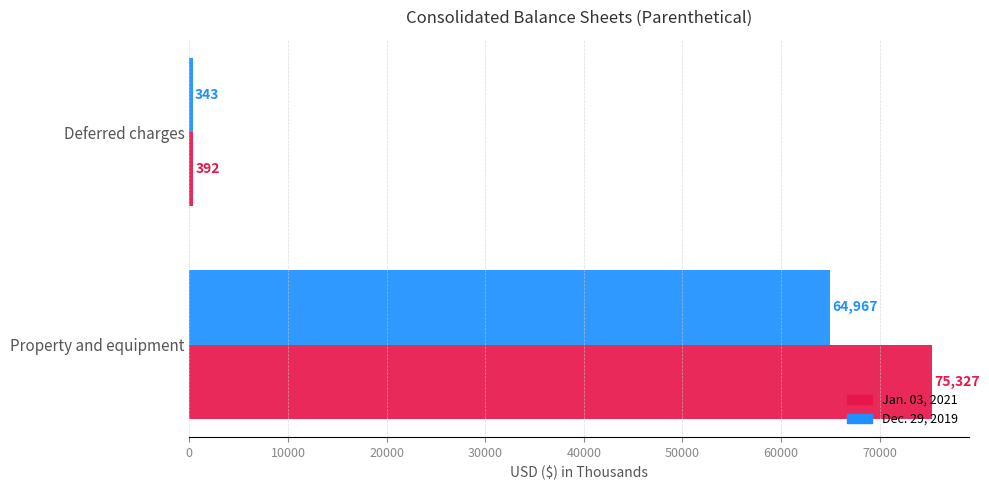

Which series has the largest total across all categories?

Jan. 03, 2021